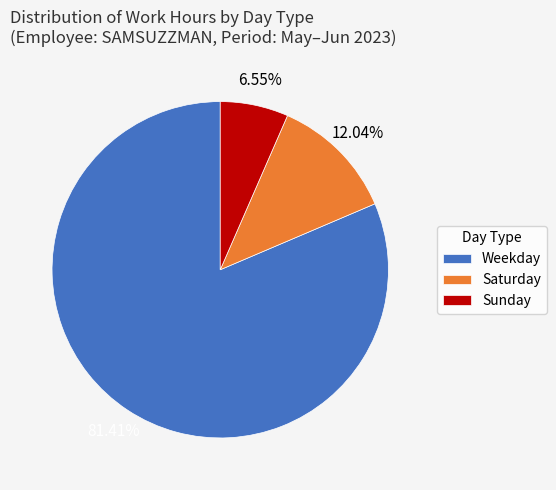

Which category has the smallest portion of the pie?

Sunday